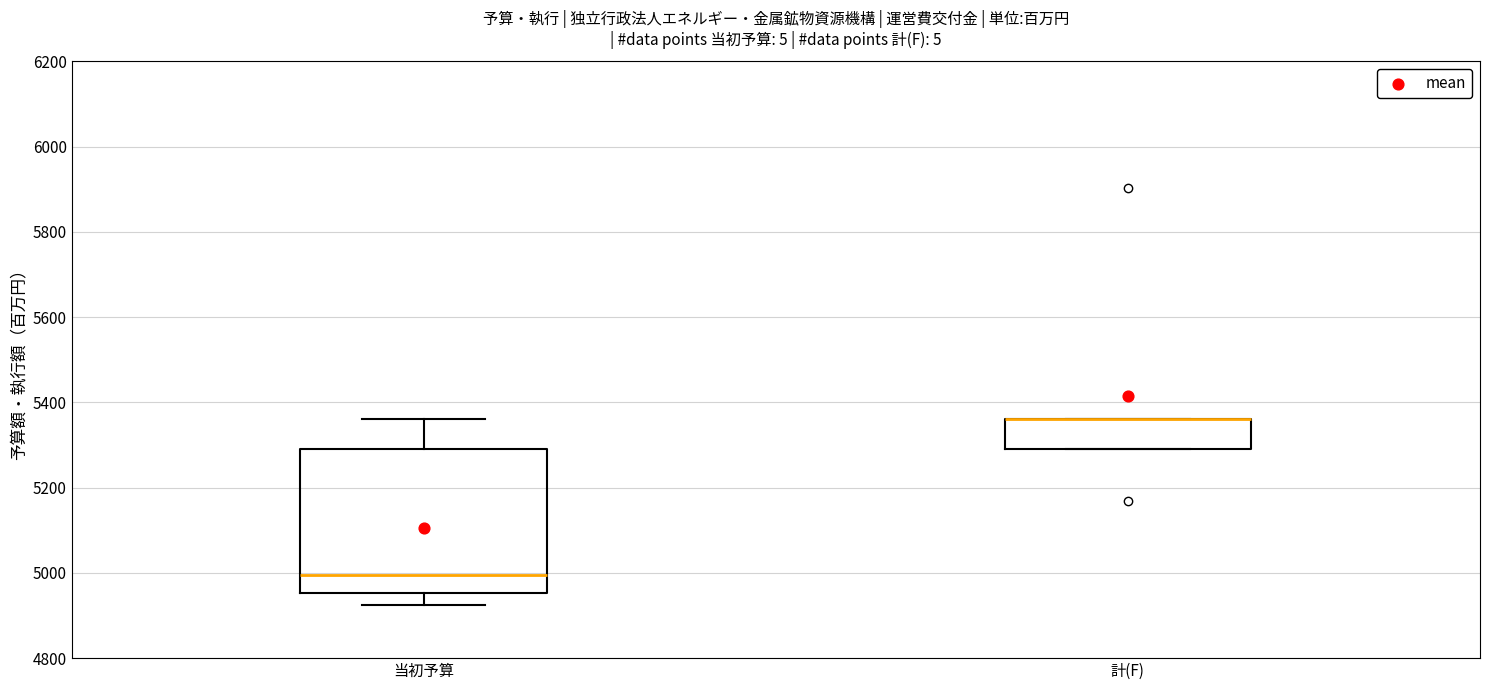

Reading left to right, transcribe this box plot: for each box, give where its median line is, the range the box spans, and where its two whiskers end, as read against the y-axis. The values are not printed on the chart, so give them approximately, as read against the axis.

当初予算: median 5000, box 4960 to 5300, whiskers 4920 to 5360
計(F): median 5360 (drawn on the box's upper edge), box 5300 to 5360, whiskers 5300 to 5360